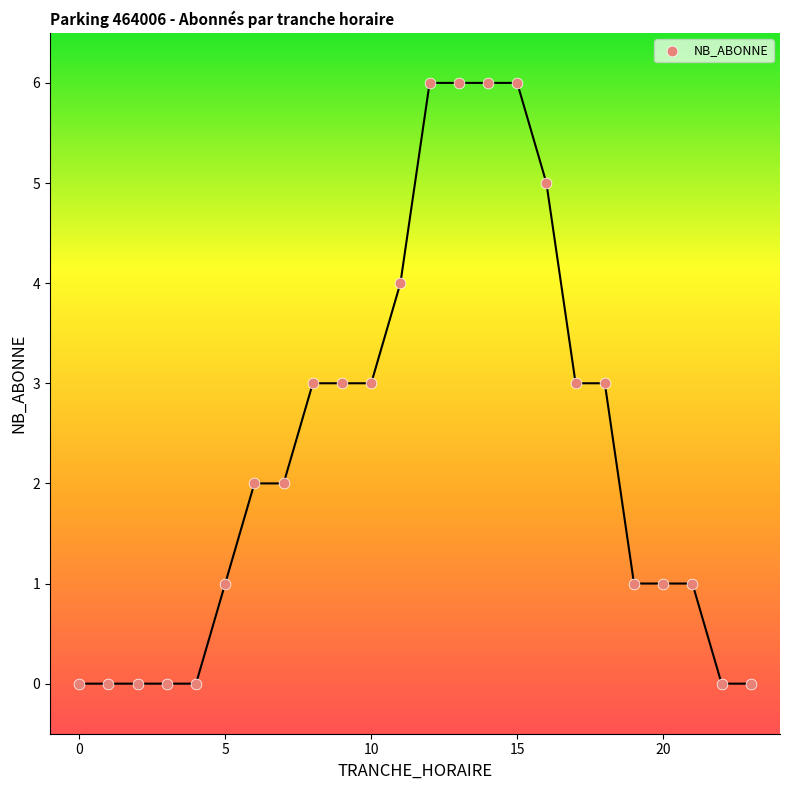

What is the range of Y values (max minus min)?

6